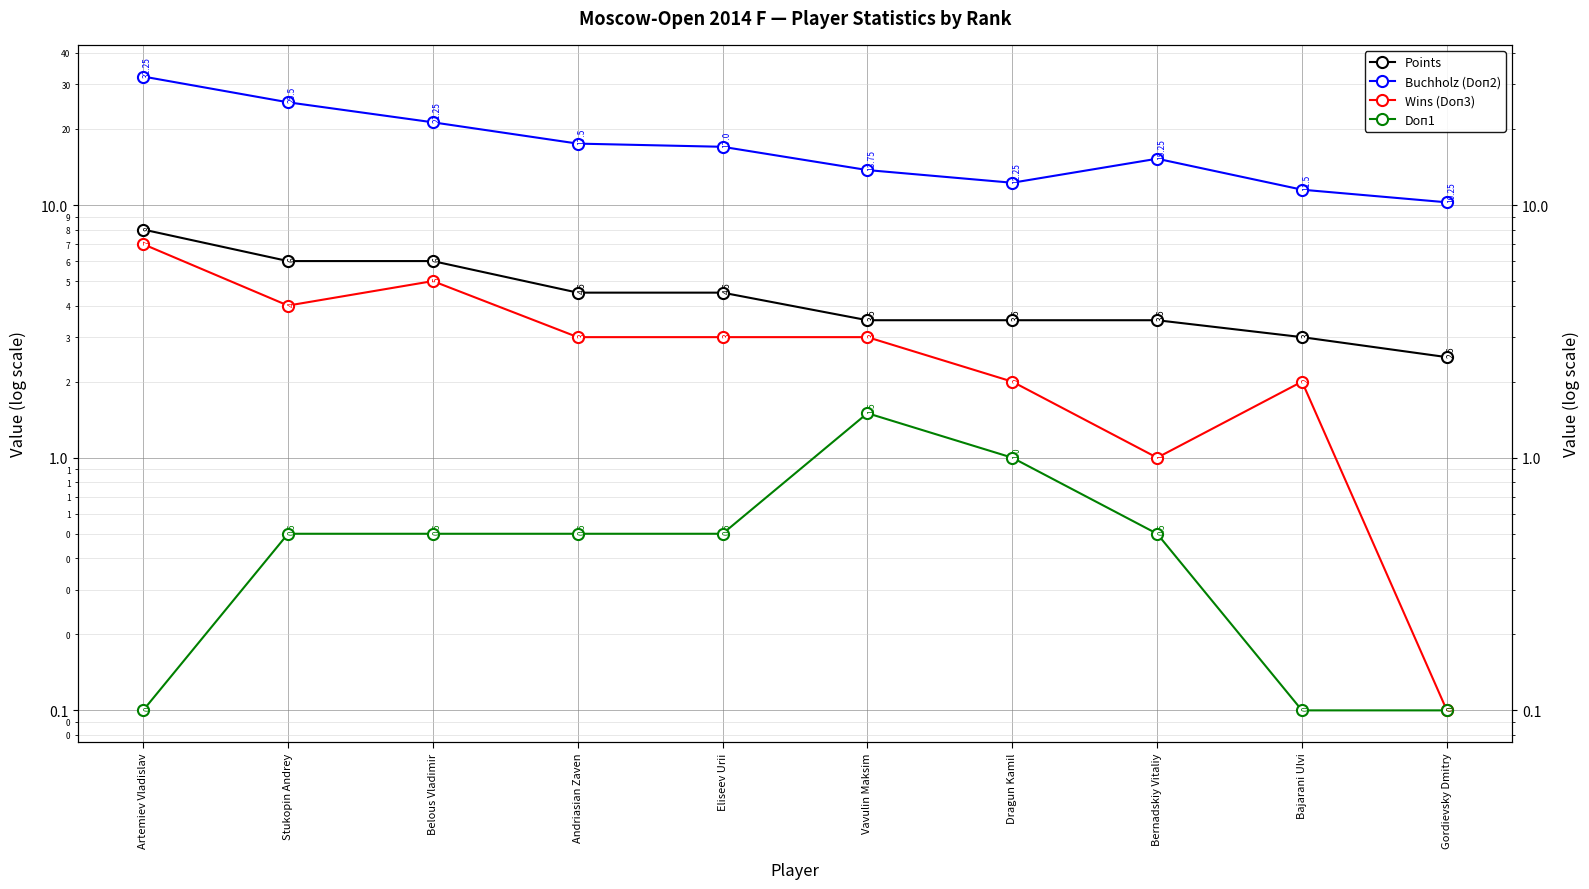

How many values in the Points series exceed 4?

5